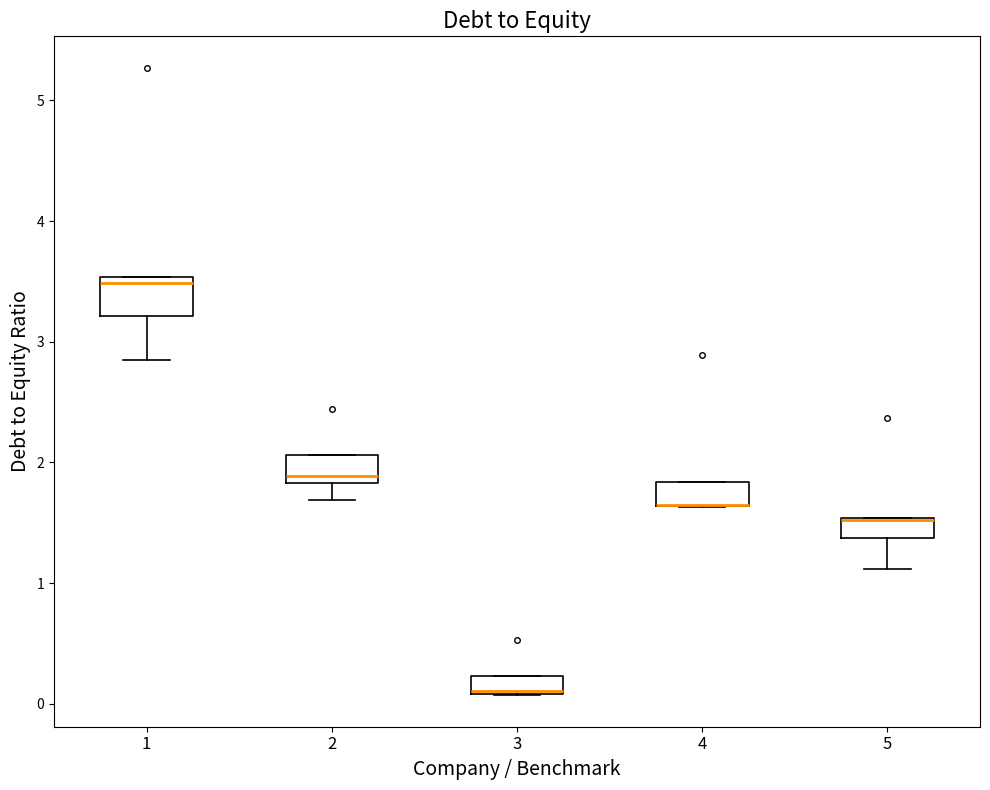

Where is the upper edge of the box at x = 1 on the y-axis? The values are not printed on the chart, so give them approximately, as read against the axis.

3.5